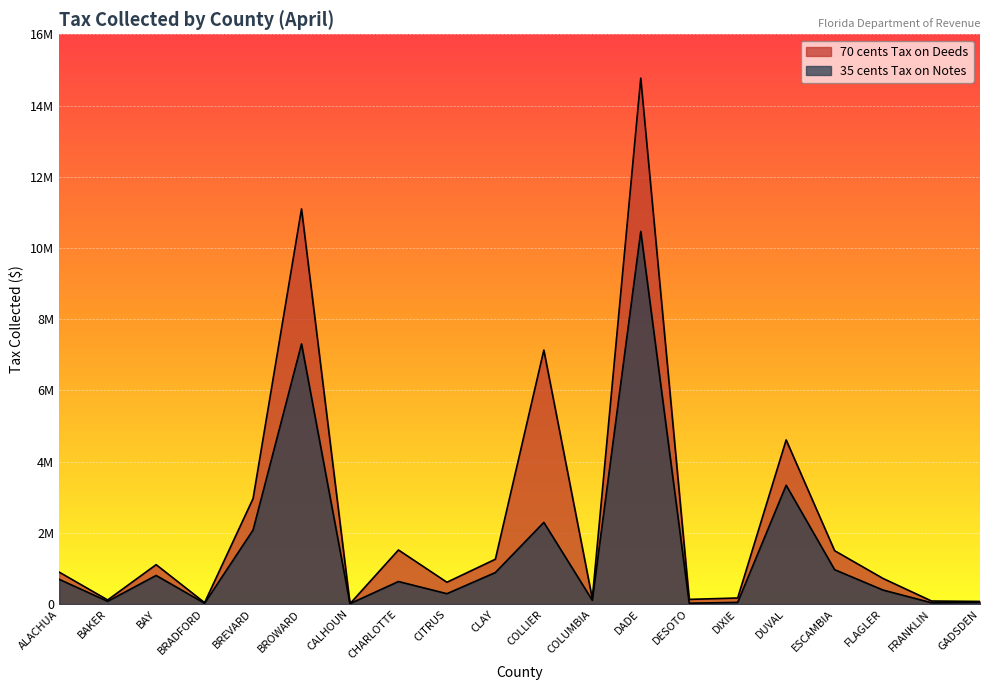

How many times do 70 cents Tax on Deeds and 35 cents Tax on Notes cross each other?

2